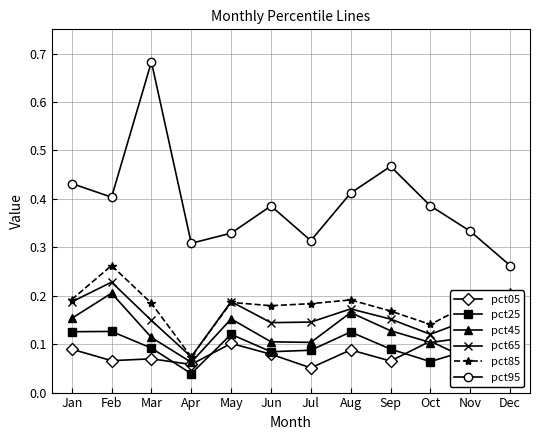

How many pct95 values are between 0 and 1?

12